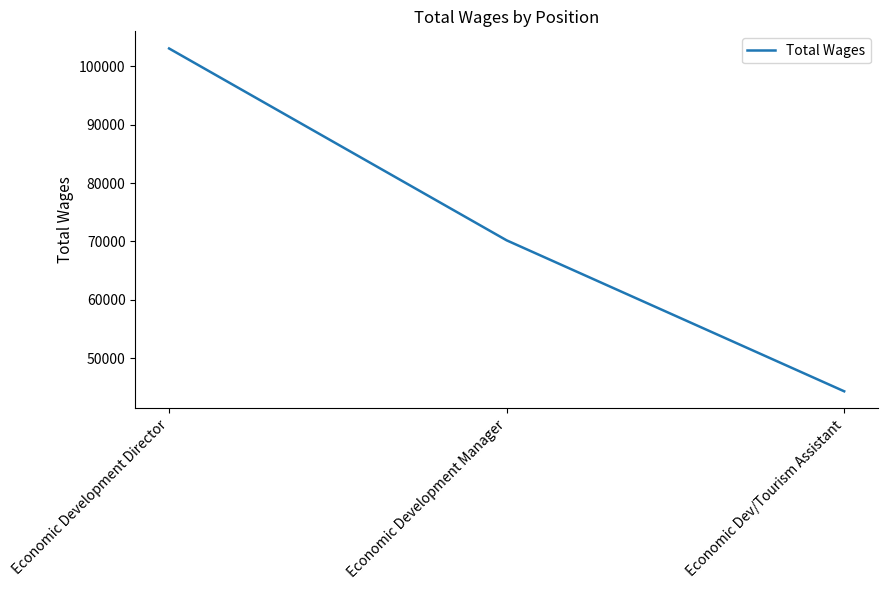

Approximately how many times larger is the value at Economic Dev/Tourism Assistant compared to Economic Development Manager?

0.6